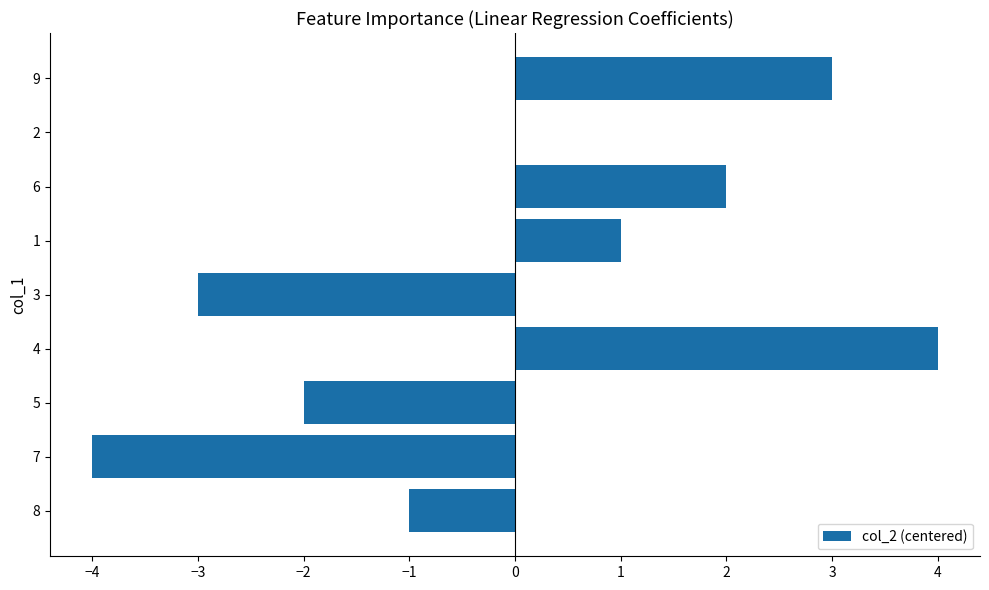

The chart shows a value of -3 at 3. True or false?

True